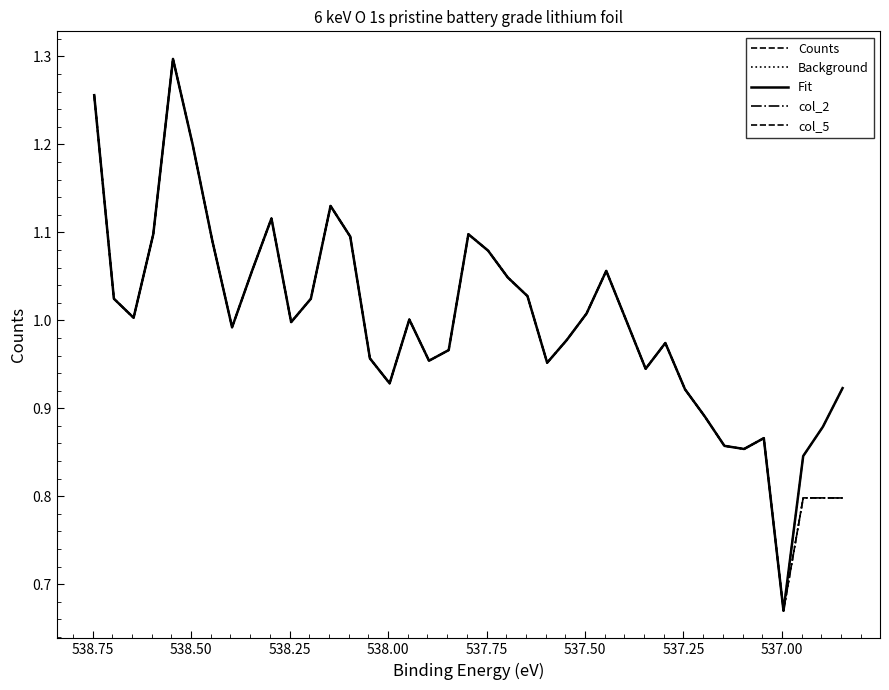

Is it true that Fit equals 0.3 at 13?

False